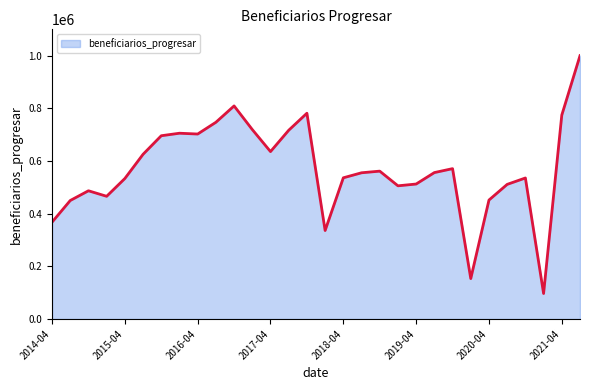

What is the minimum value shown in the chart?

96954